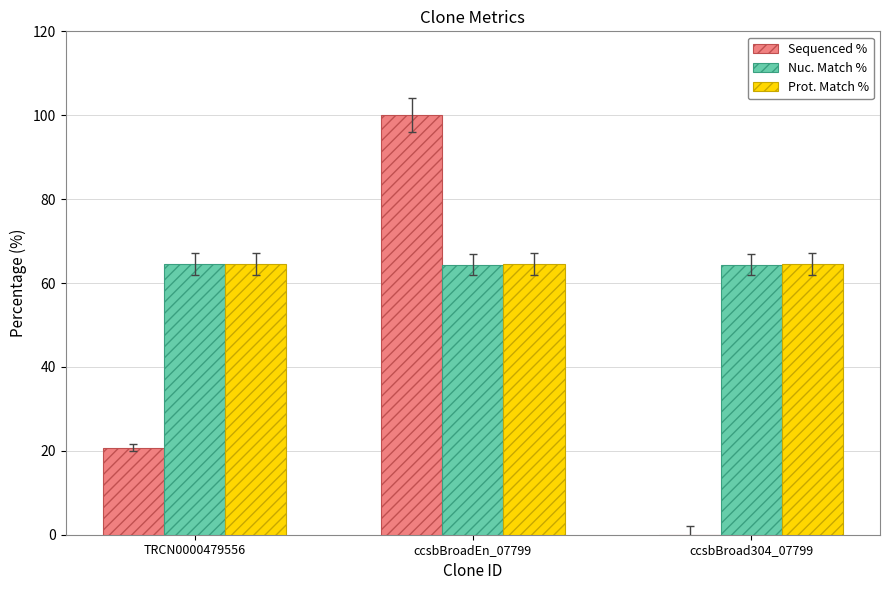

What is the difference between the Sequenced % values at TRCN0000479556 and ccsbBroad304_07799?

20.7